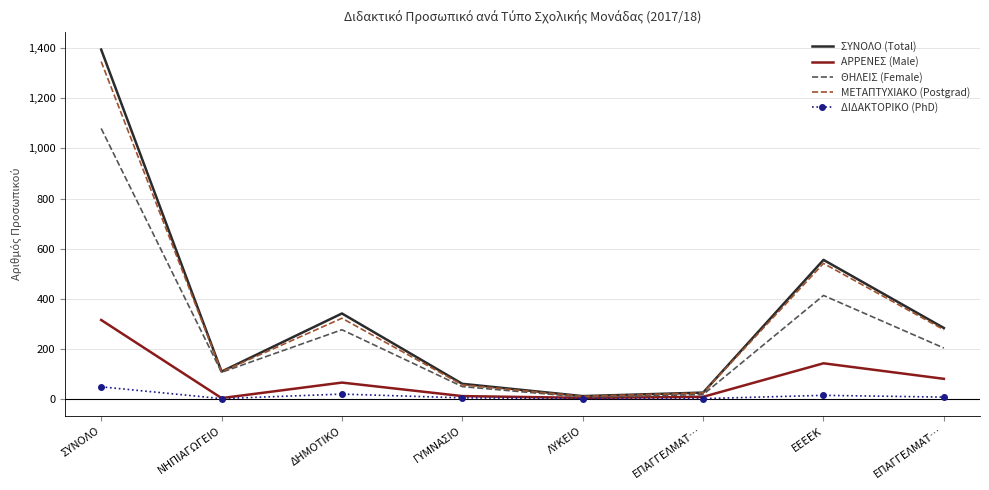

What are all the series names shown in the legend?

ΣΥΝΟΛΟ (Total), ΑΡΡΕΝΕΣ (Male), ΘΗΛΕΙΣ (Female), ΜΕΤΑΠΤΥΧΙΑΚΟ (Postgrad), ΔΙΔΑΚΤΟΡΙΚΟ (PhD)